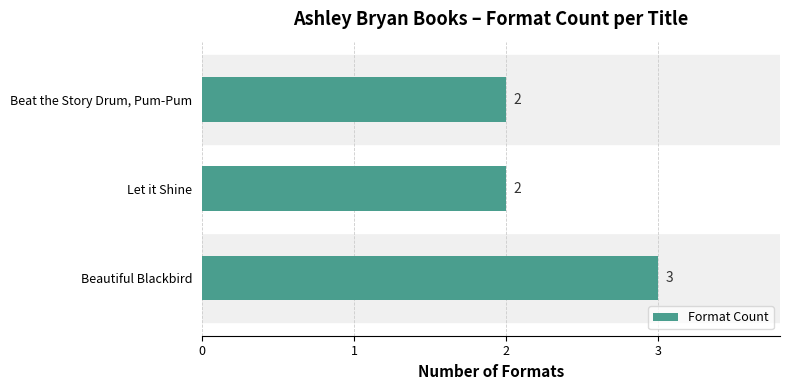

Is it true that the value at Beautiful Blackbird is 3?

True